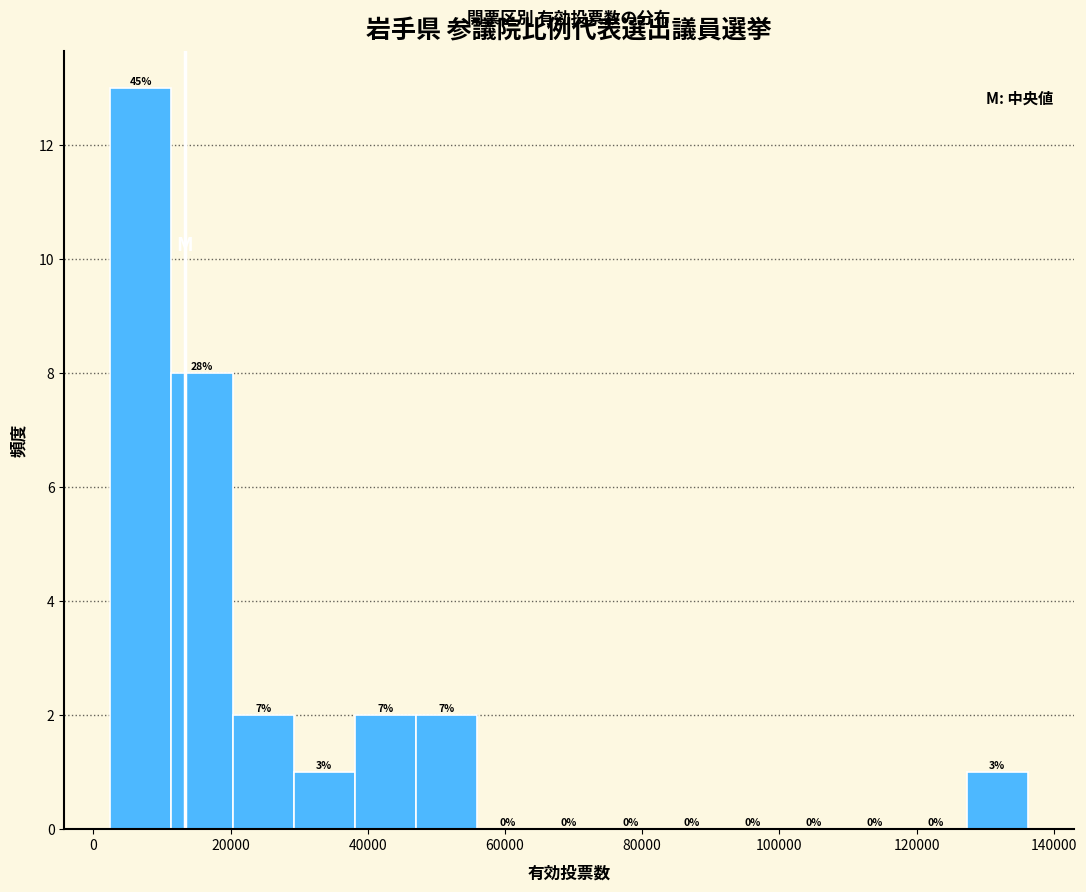

Over which range of the x-axis is the bar tallest?

2000 to 12000